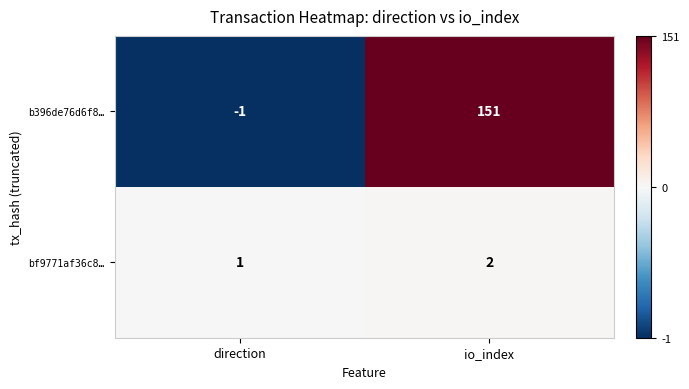

True or false: bf9771af36c8… has a value of 1 at io_index.

False